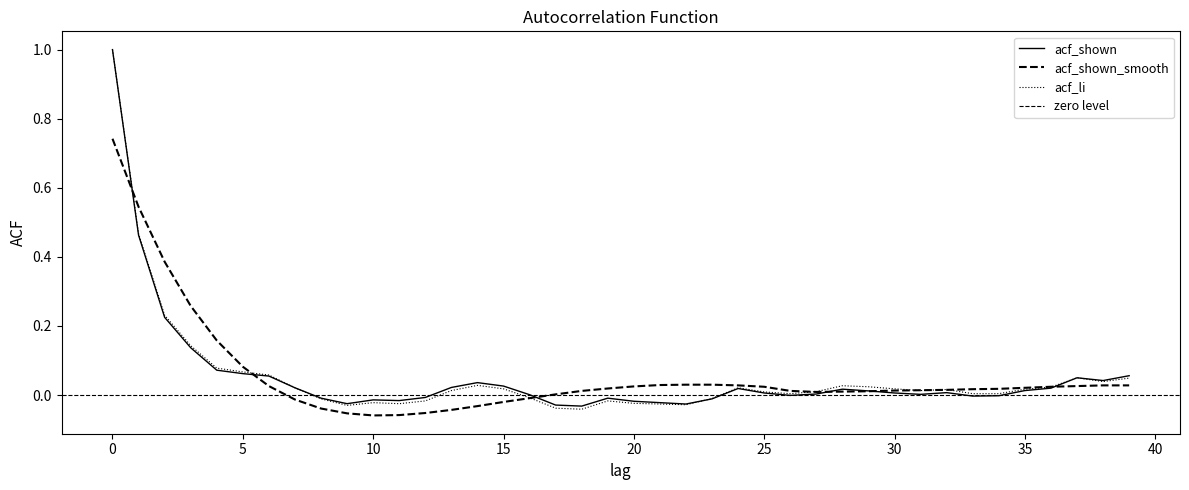

How many lines are shown in the chart?

3